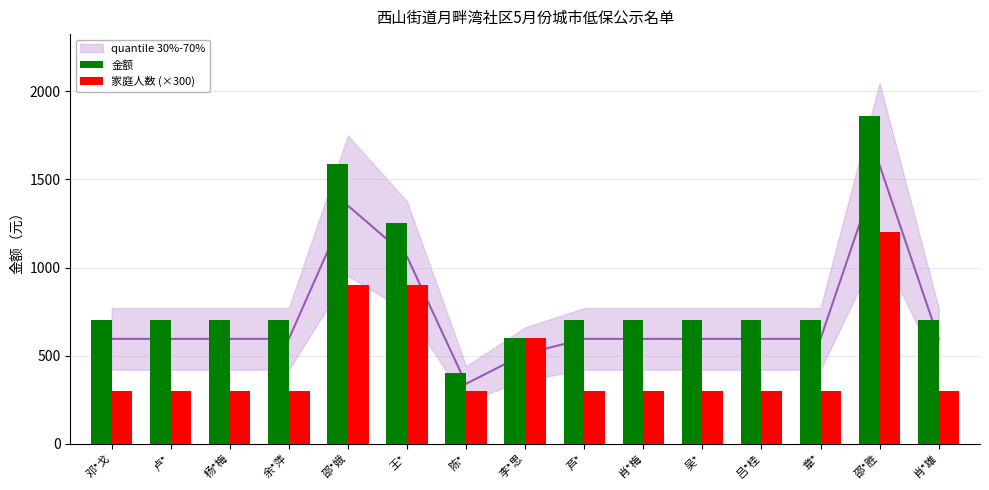

Which series has the largest total across all categories?

金额